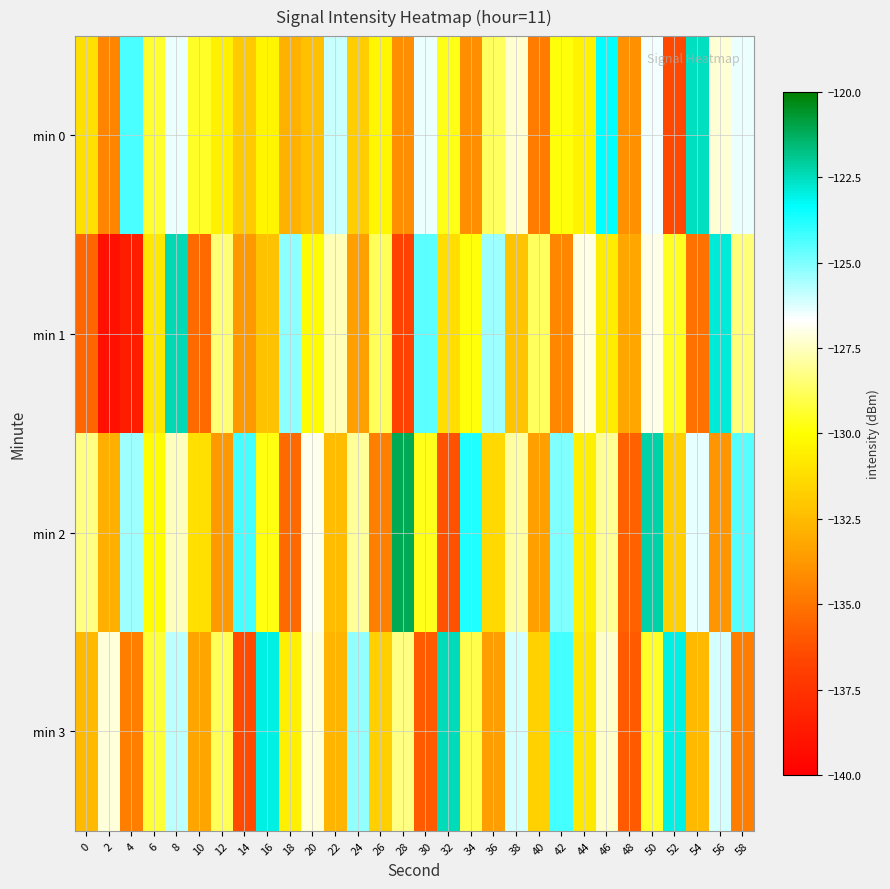

What is the maximum value shown in the chart?

-121.1